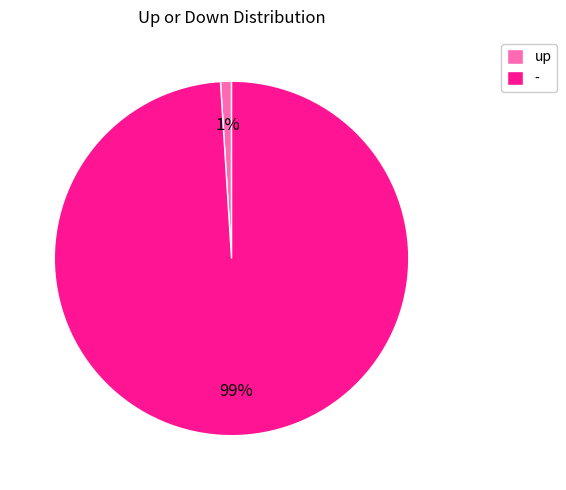

To the nearest percent, what percentage of the pie is up?

1%